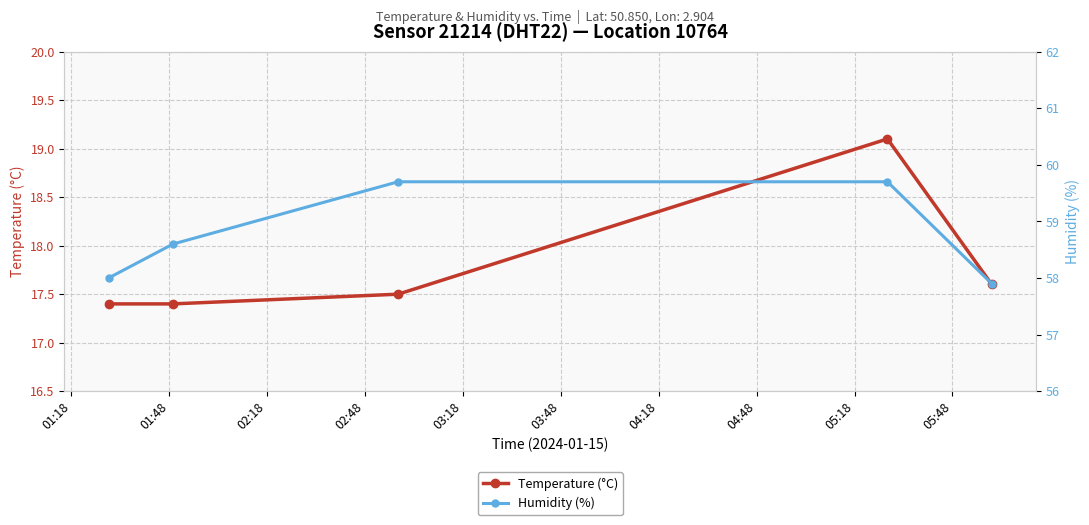

True or false: Humidity (%) and Temperature (°C) cross at least once.

False